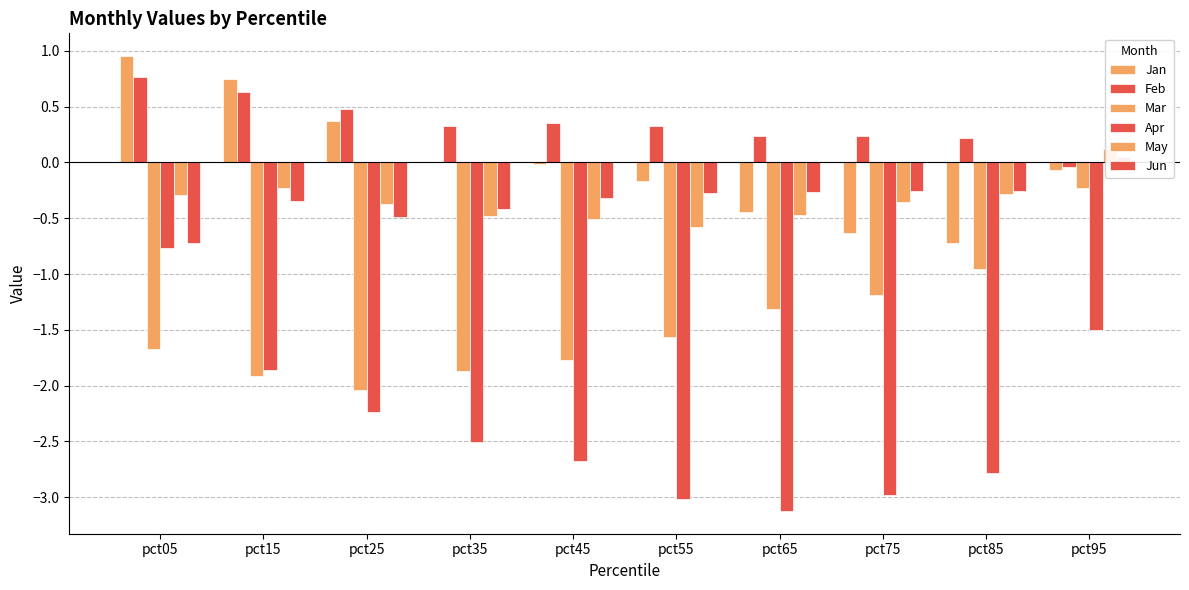

Which series changed the most between pct05 and pct45?

Apr